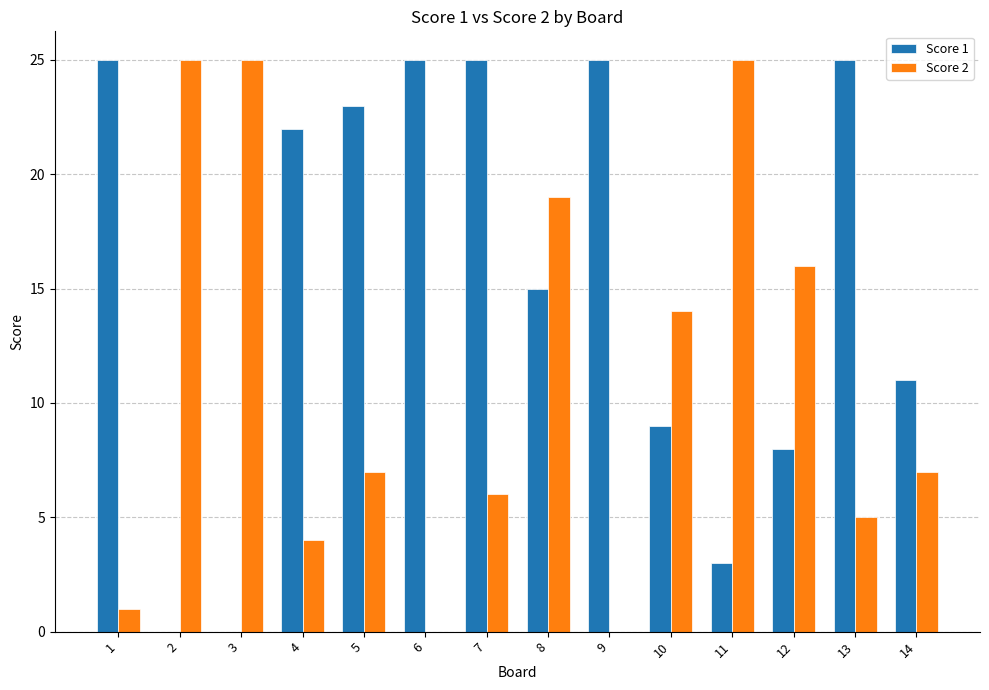

Which series has the largest total across all categories?

Score 1